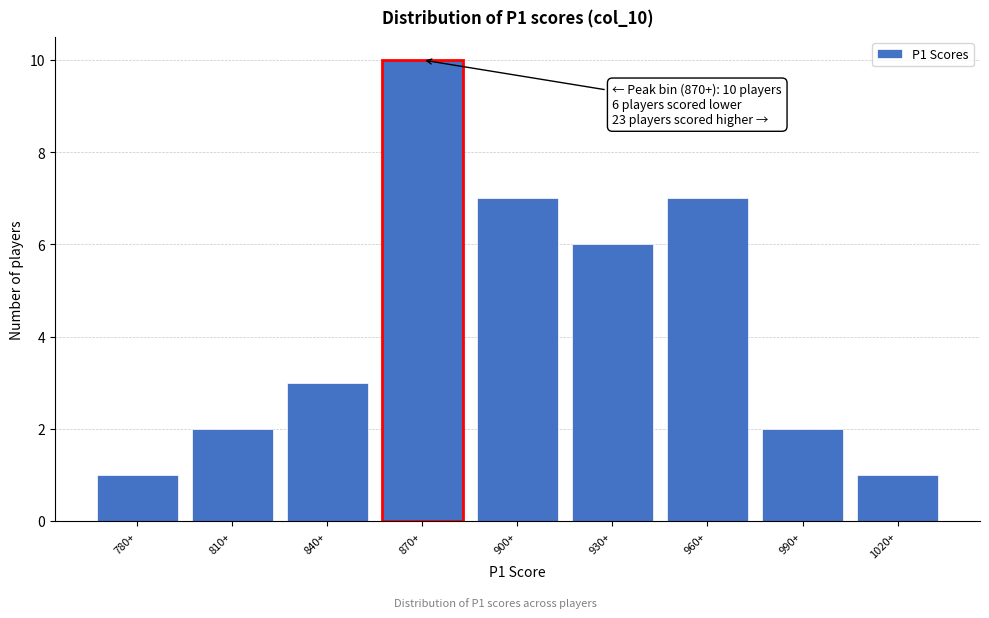

Reading left to right, extract all data points from this chart.

780+=1	810+=2	840+=3	870+=10	900+=7	930+=6	960+=7	990+=2	1020+=1